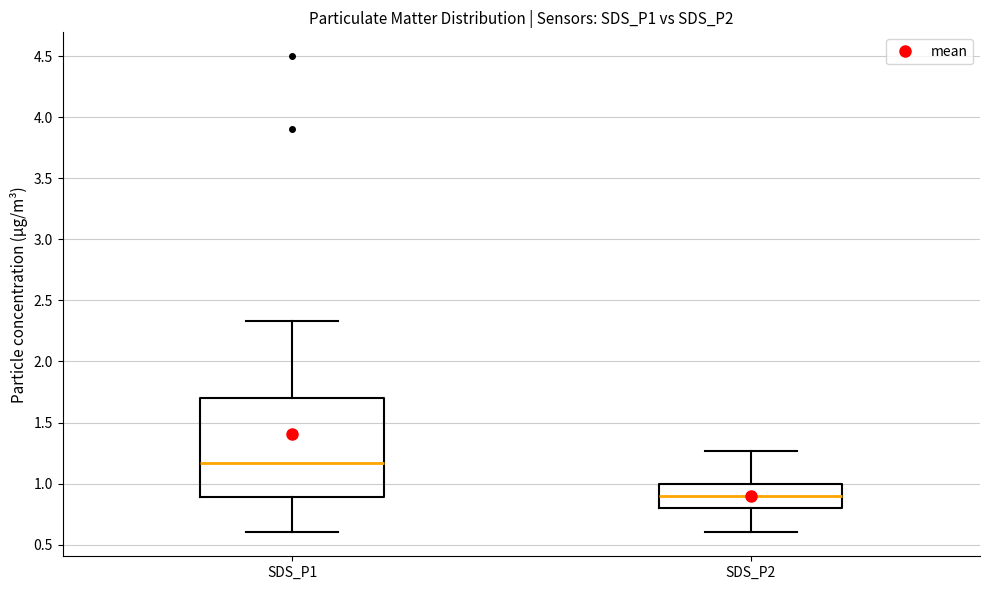

Which box is the tallest, from its lower edge to its upper edge?

SDS_P1